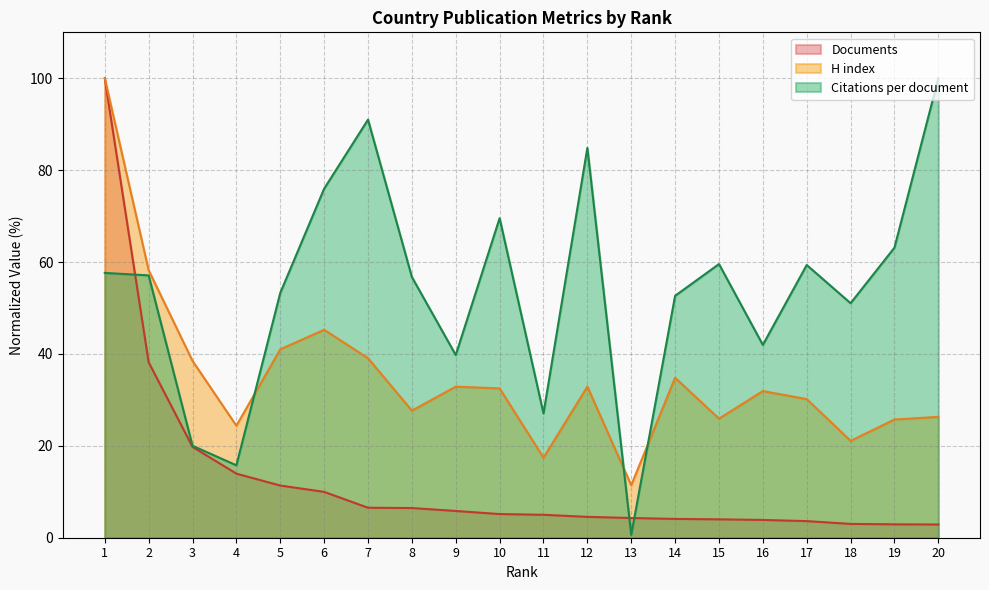

The value of Documents at 8 is 6.5. True or false?

True